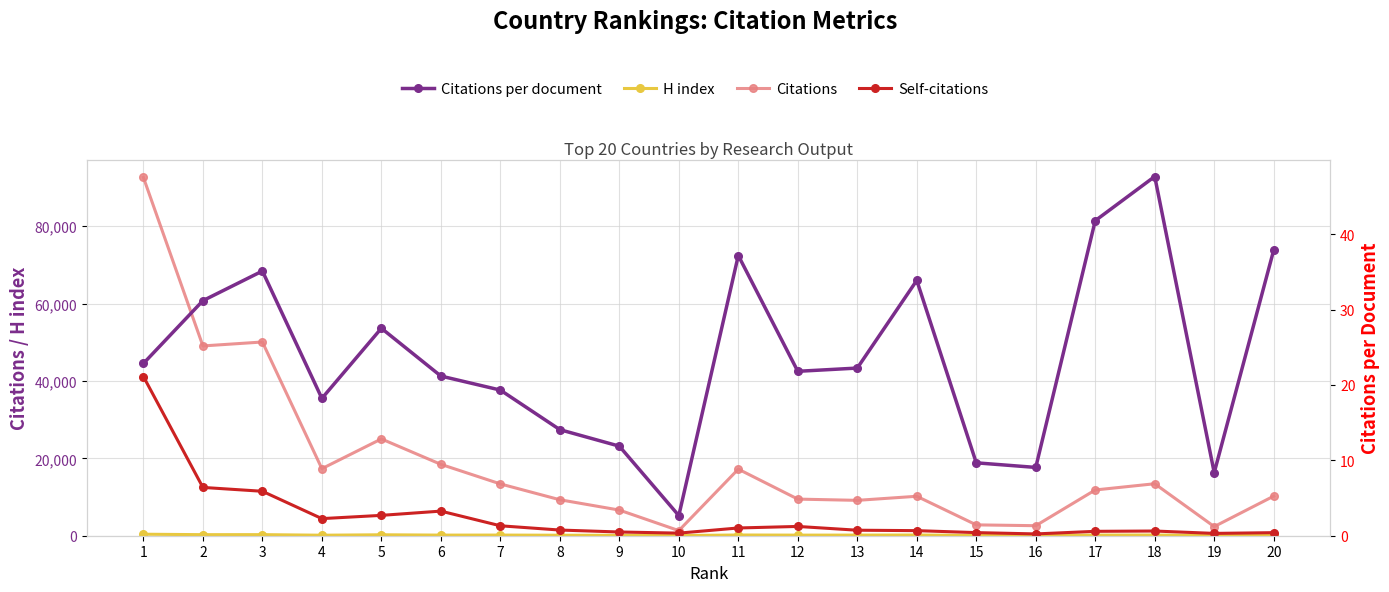

How many lines are shown in the chart?

4